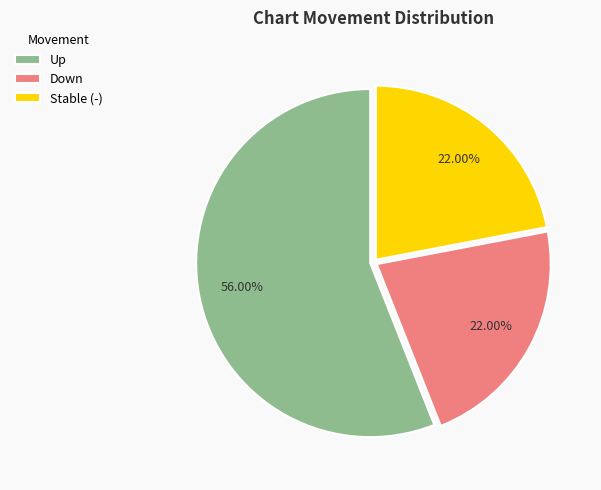

Which category has the biggest portion of the pie?

Up